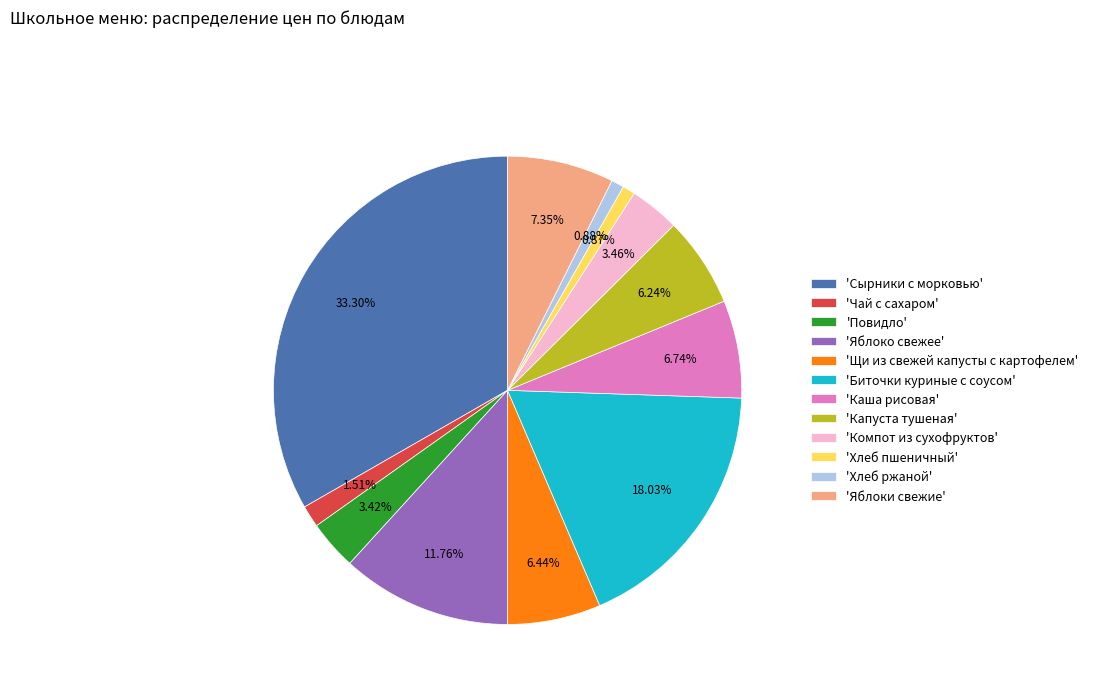

Which slice is the largest?

'Сырники с морковью'